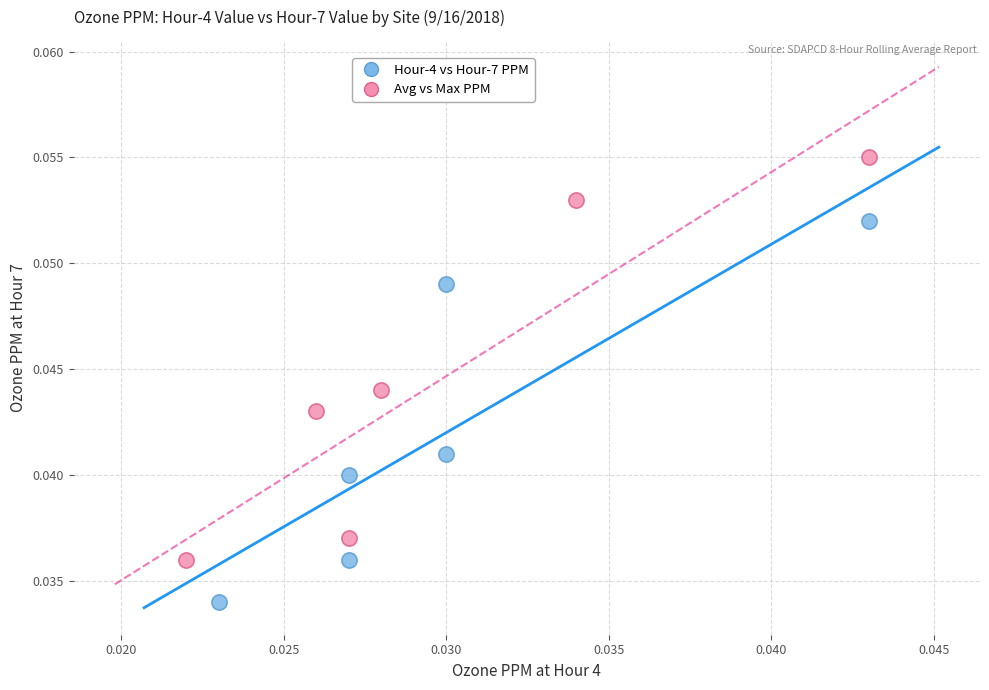

Which series reaches the minimum Y coordinate?

Hour-4 vs Hour-7 PPM